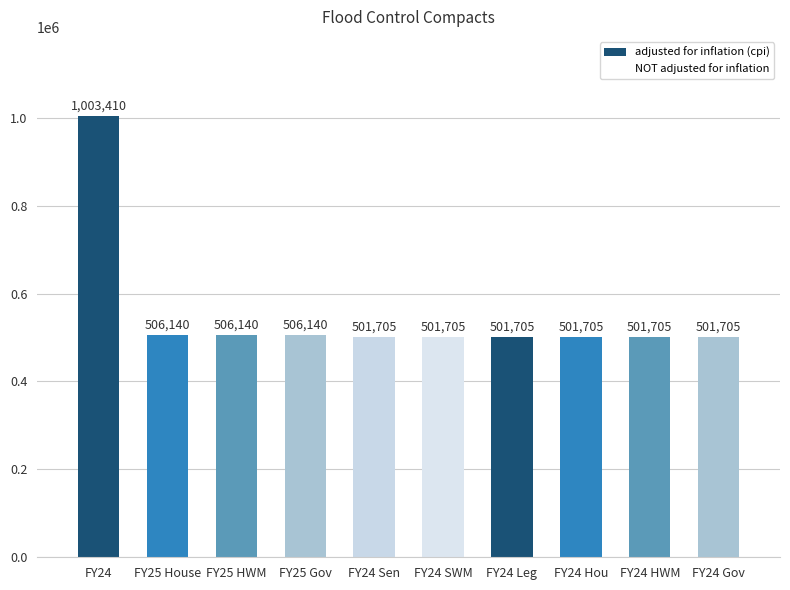

Reading left to right, extract all data points from this chart.

adjusted for inflation (cpi): FY24=1003410	FY25 House=506140	FY25 HWM=506140	FY25 Gov=506140	FY24 Sen=501705	FY24 SWM=501705	FY24 Leg=501705	FY24 Hou=501705	FY24 HWM=501705	FY24 Gov=501705
NOT adjusted for inflation: FY24=1012280	FY25 House=506140	FY25 HWM=506140	FY25 Gov=506140	FY24 Sen=506140	FY24 SWM=506140	FY24 Leg=506140	FY24 Hou=506140	FY24 HWM=506140	FY24 Gov=506140